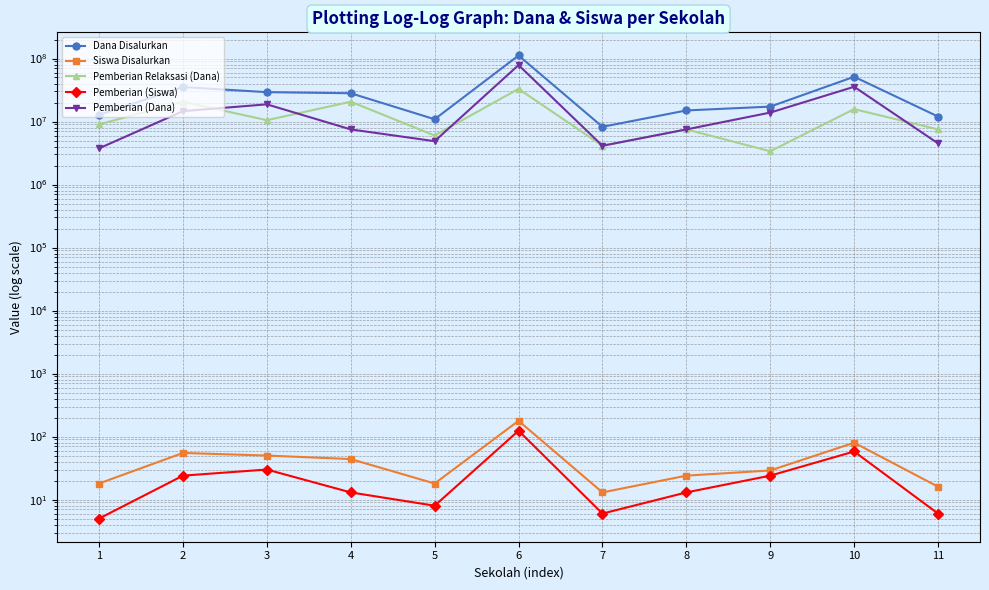

Does the chart display data point markers on the line(s)?

Yes